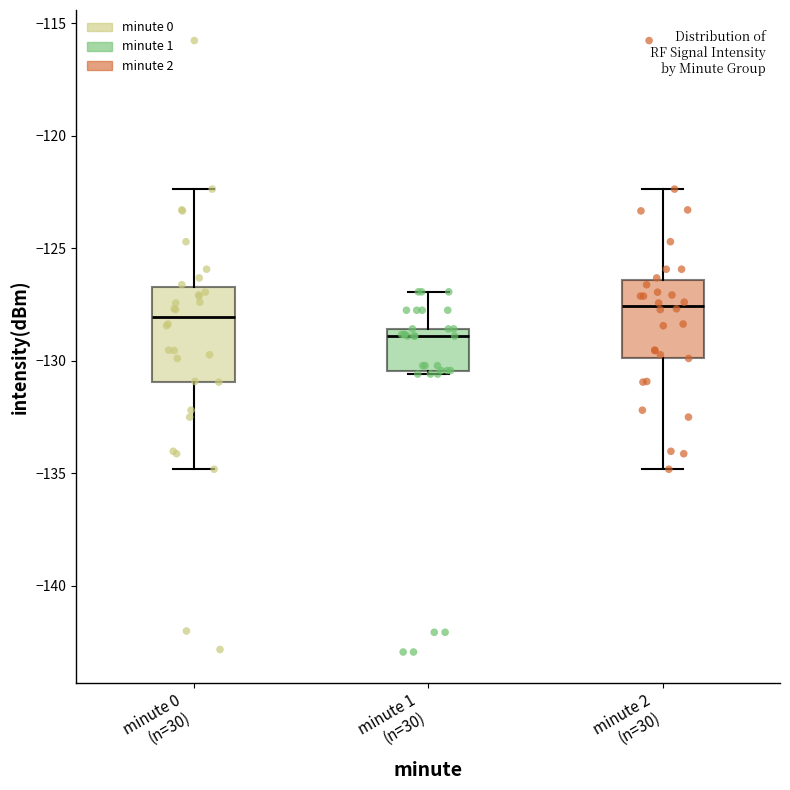

Comparing the boxes themselves (not the whiskers), which one is the tallest?

minute 0 (n=30)